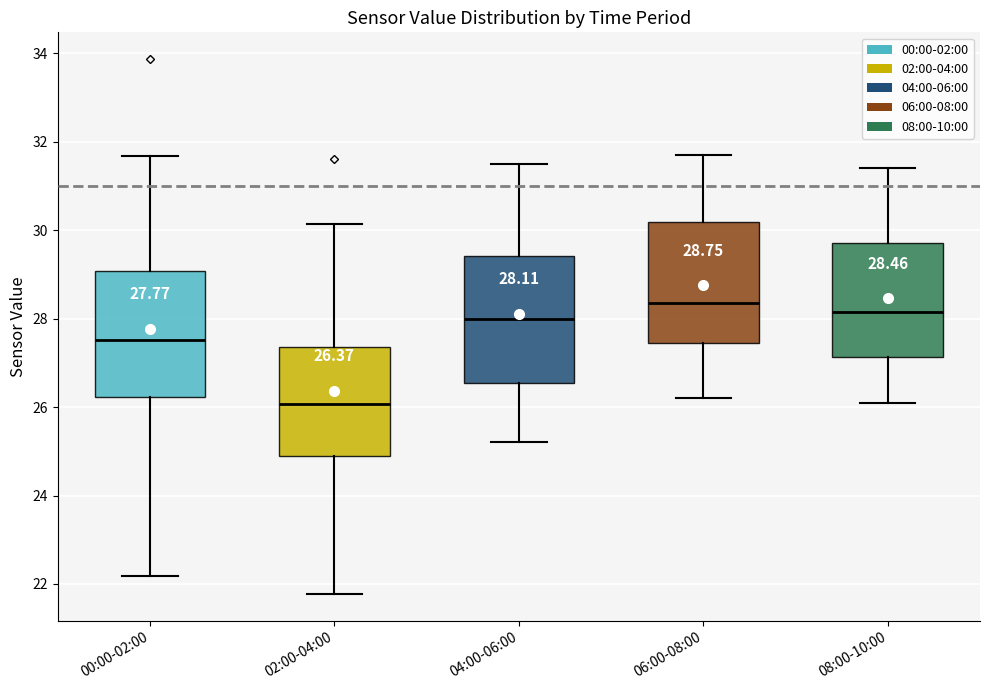

Which box's median line is the highest?

06:00-08:00